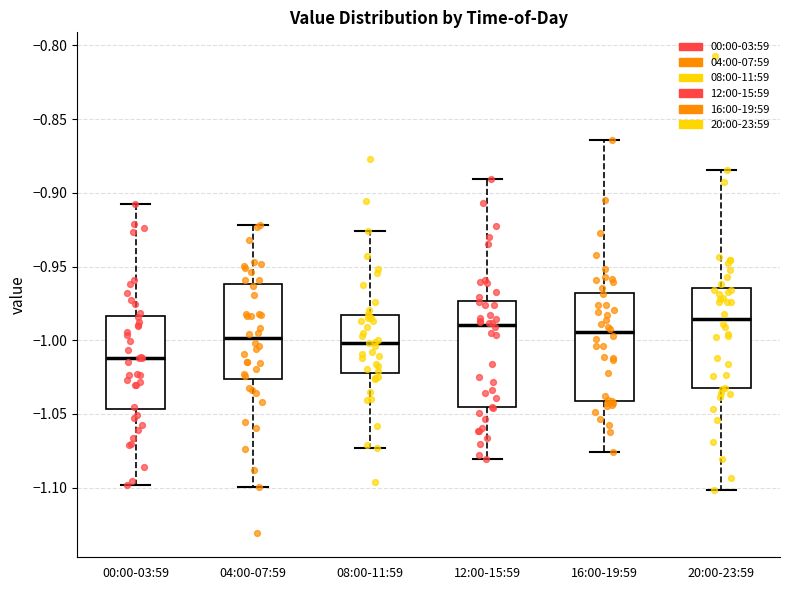

Reading left to right, transcribe this box plot: for each box, give where its median line is, the range the box spans, and where its two whiskers end, as read against the y-axis. The values are not printed on the chart, so give them approximately, as read against the axis.

00:00-03:59: median -1.010, box -1.045 to -0.985, whiskers -1.100 to -0.905
04:00-07:59: median -1.000, box -1.025 to -0.960, whiskers -1.100 to -0.920
08:00-11:59: median -1.000, box -1.020 to -0.985, whiskers -1.075 to -0.925
12:00-15:59: median -0.990, box -1.045 to -0.975, whiskers -1.080 to -0.890
16:00-19:59: median -0.995, box -1.040 to -0.970, whiskers -1.075 to -0.865
20:00-23:59: median -0.985, box -1.035 to -0.965, whiskers -1.100 to -0.885